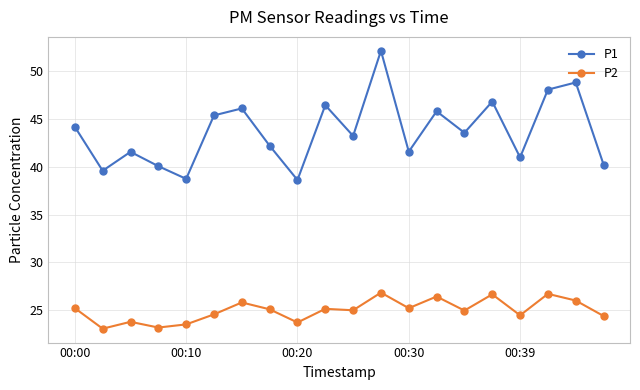

What is the maximum value shown in the chart?

52.2